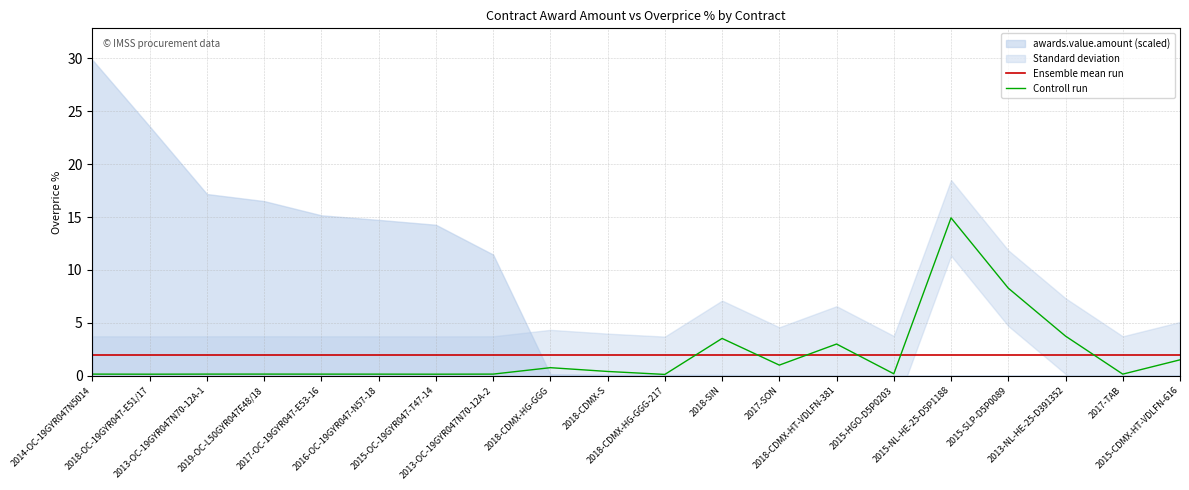

What is the highest value of the Ensemble mean run series?

1.9